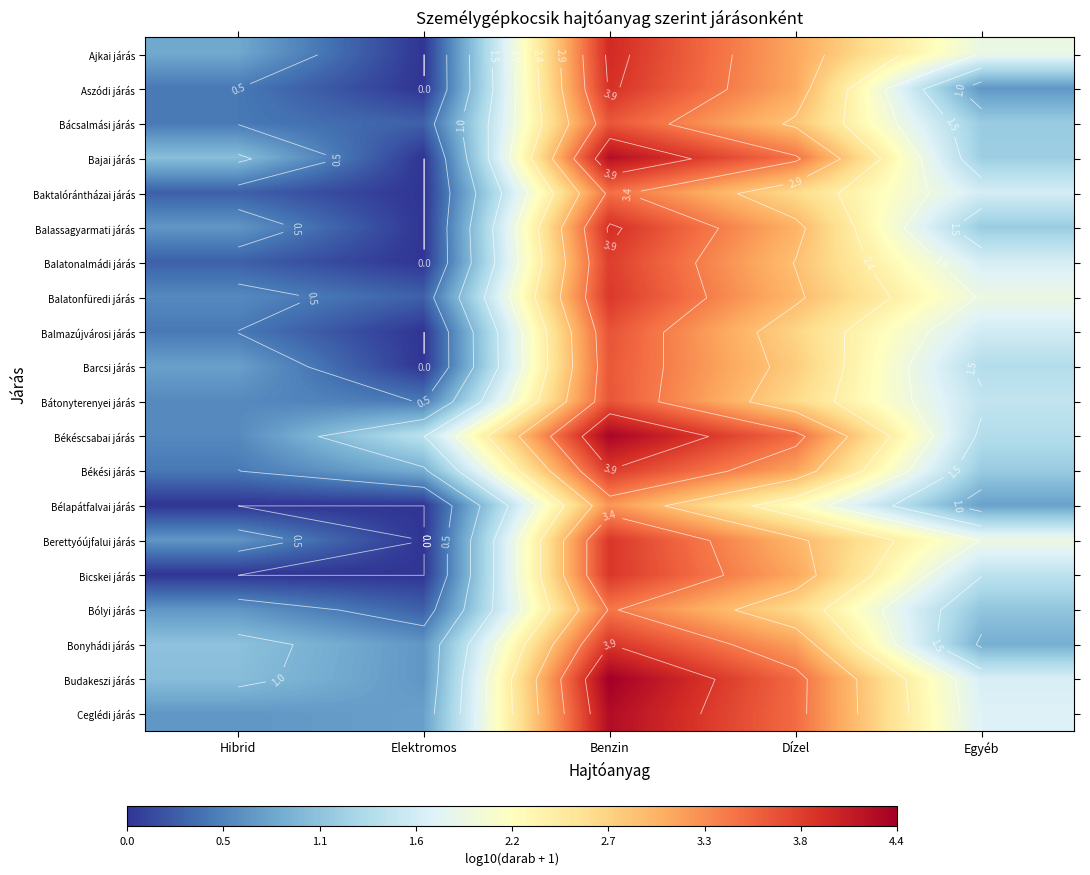

What is the total value across all series at Dízel?

59.7